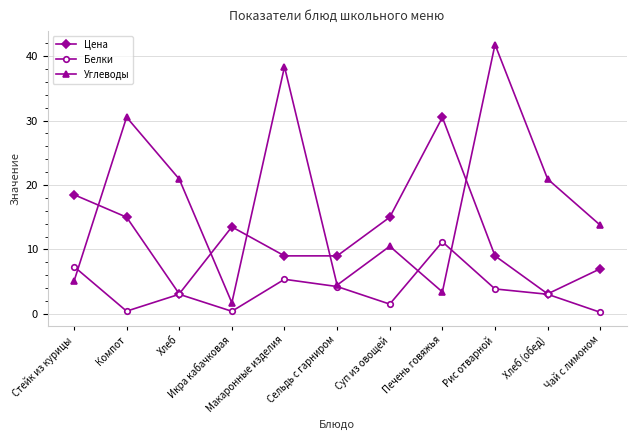

What is the label of the 5th point from the right?

Суп из овощей